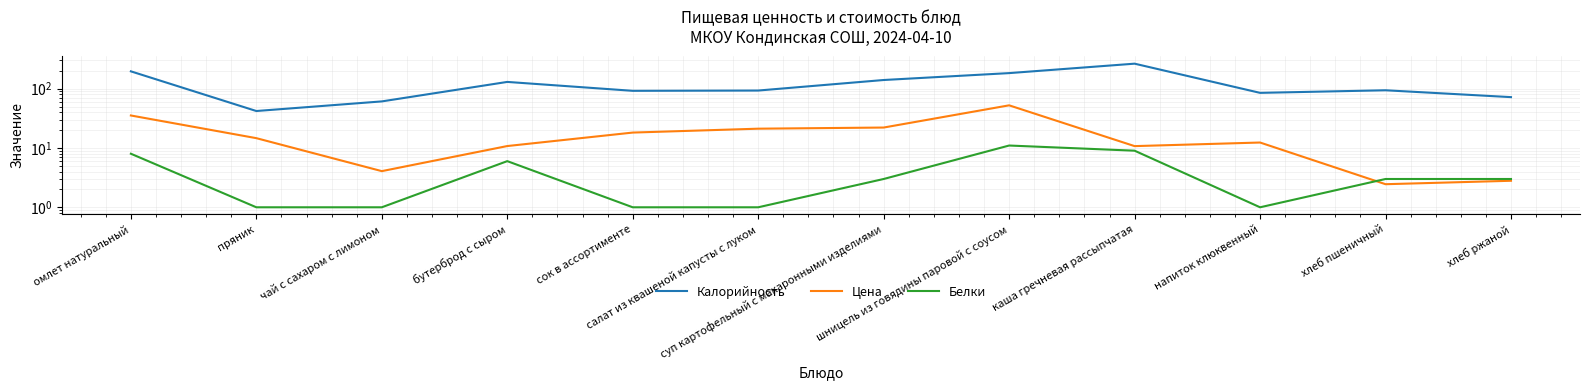

List the series in order of their peak value, lowest first.

Белки, Цена, Калорийность